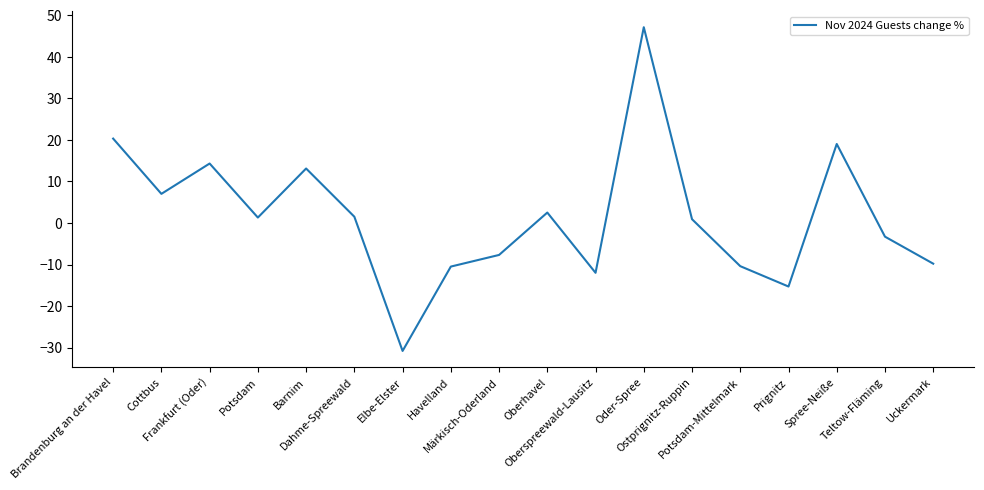

How many lines are shown in the chart?

1